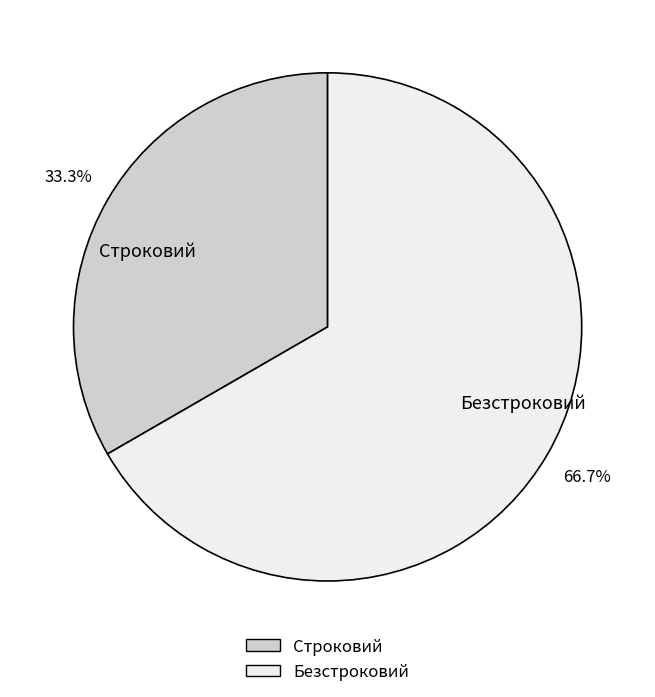

True or false: Строковий accounts for 33% of the total.

True